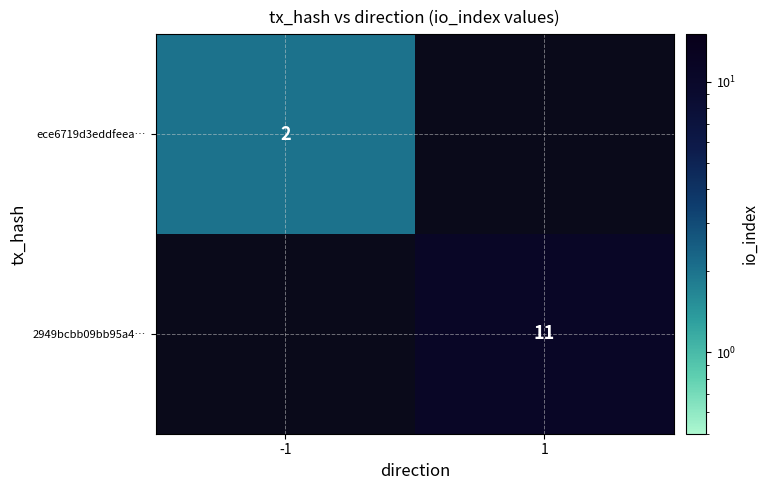

Is the value of 2949bcbb09bb95a4… at 1 greater than the value of ece6719d3eddfeea… at -1?

Yes